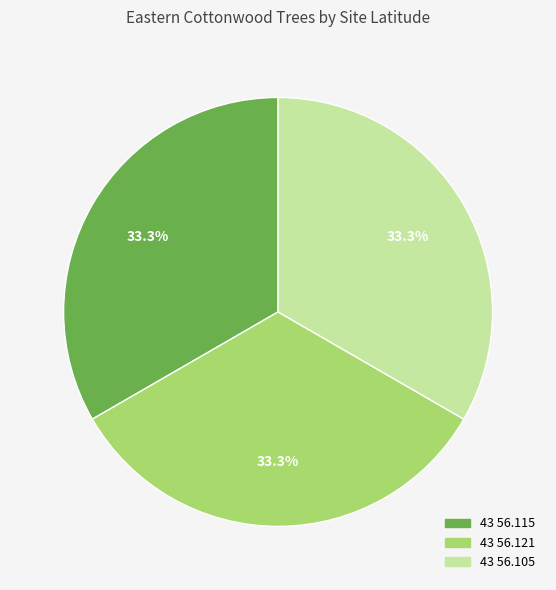

Is the sum of 43 56.115 and 43 56.121 greater than half?

Yes